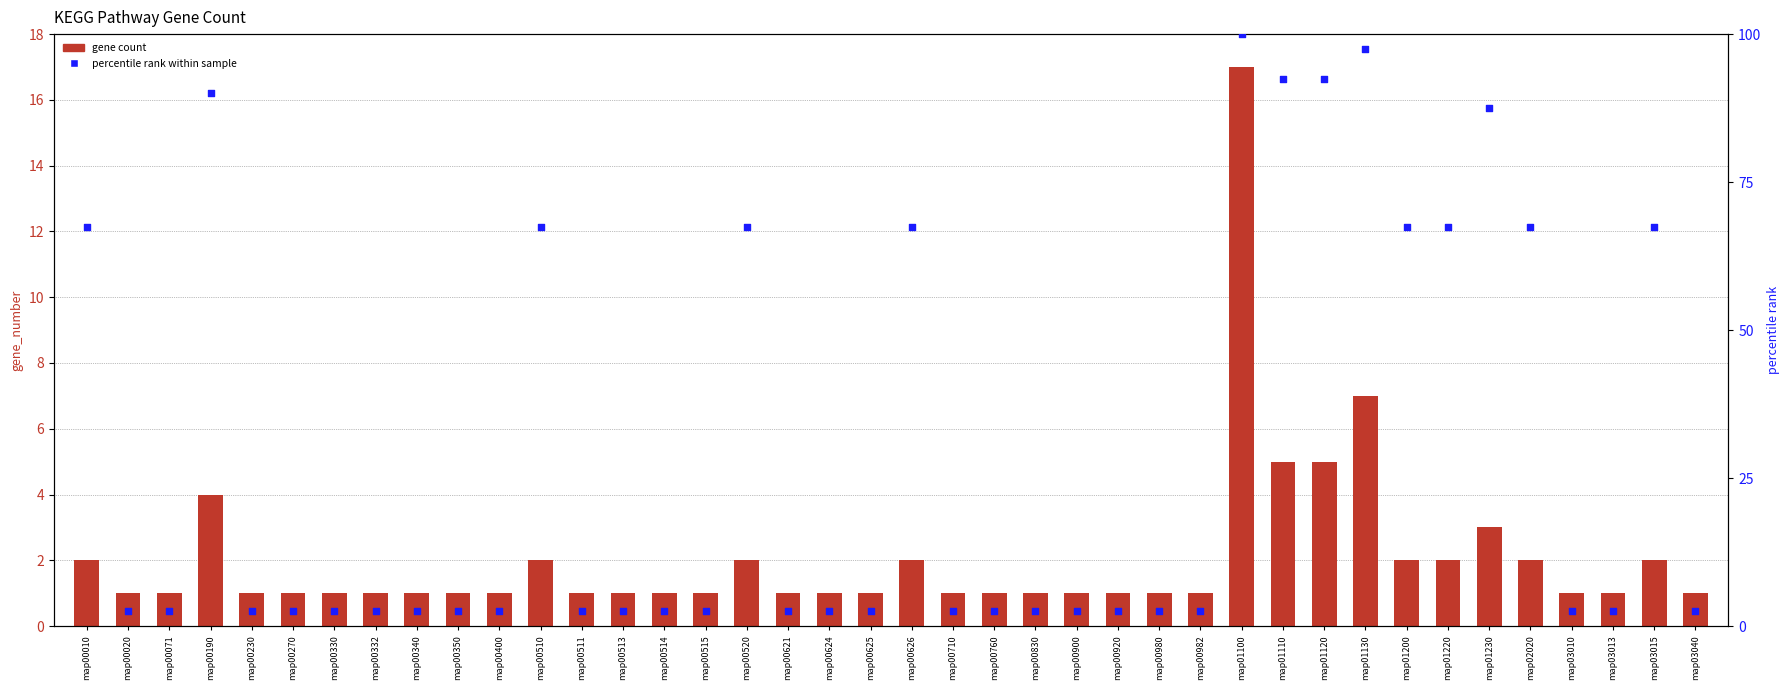

What is the total value across all series at map00830?

3.5